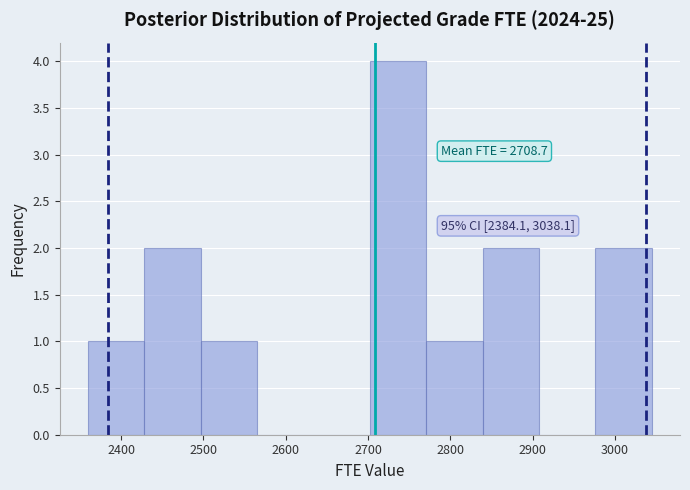

Which range on the x-axis has the tallest bar?

2700 to 2770